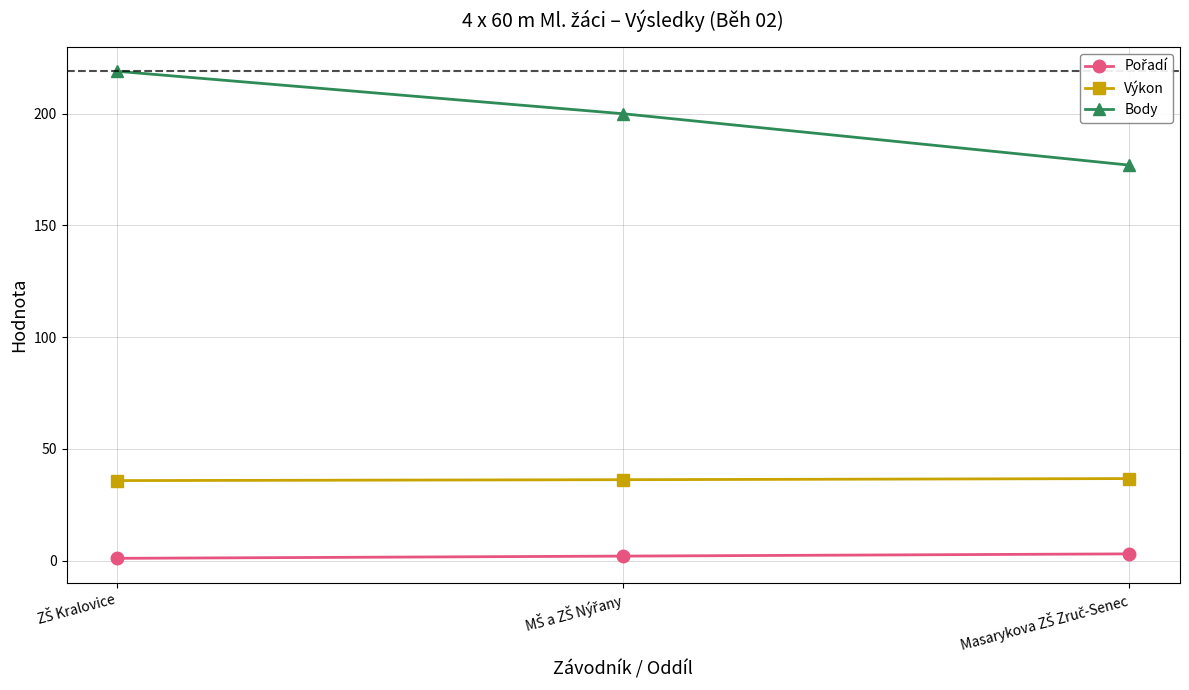

What is the greatest value displayed?

219.0